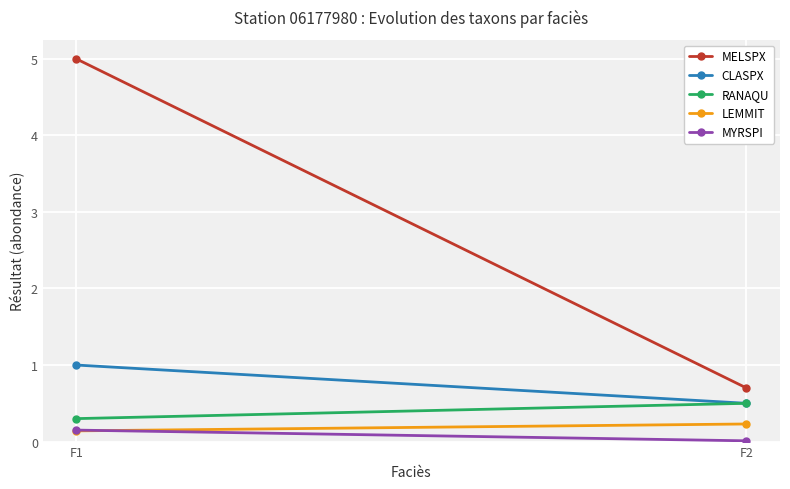

Reading left to right, list all the values displayed in this chart.

MELSPX: 5.0	0.7
CLASPX: 1.0	0.5
RANAQU: 0.3	0.5
LEMMIT: 0.1	0.2
MYRSPI: 0.1	0.0